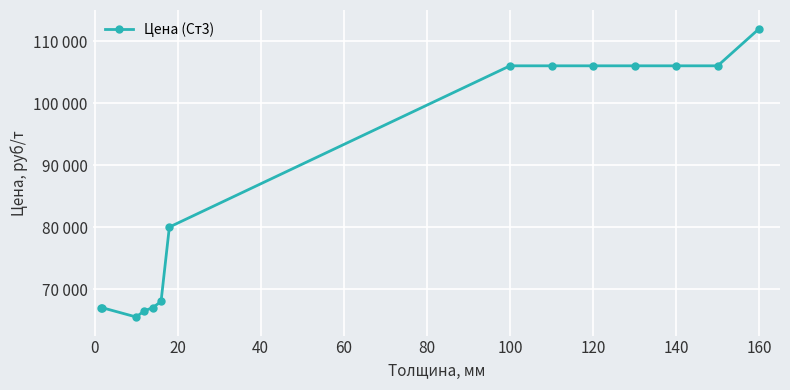

Reading left to right, what are all the values shown in this chart?

67000	67000	65500	66500	67000	68000	80000	106000	106000	106000	106000	106000	106000	112000